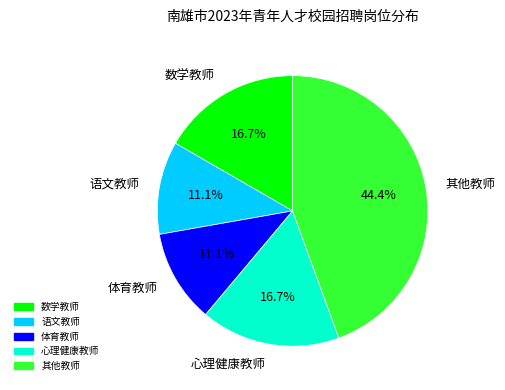

To the nearest percent, what is the difference between the largest and smallest slice percentages?

33%